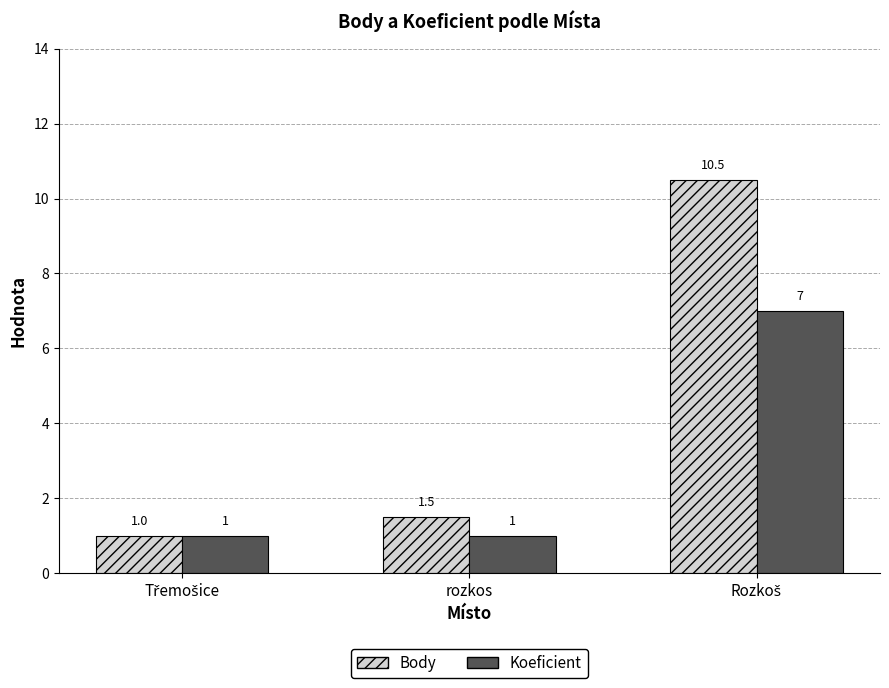

What is the sum of all Koeficient values?

9.0